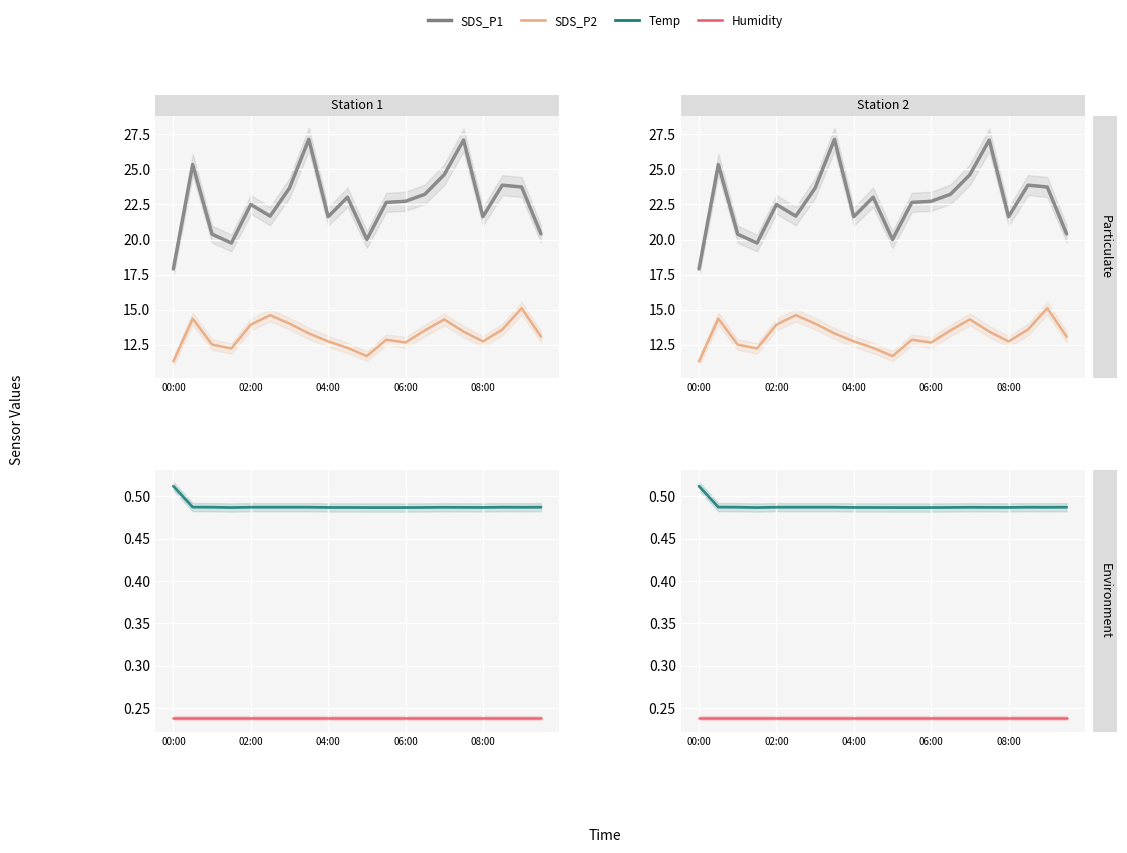

Which has a higher value, 19 or 7?

7